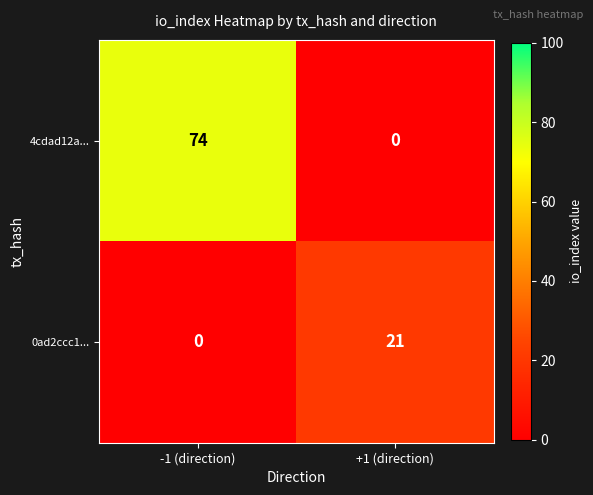

The value of 0ad2ccc1... at -1 (direction) is -13. True or false?

False